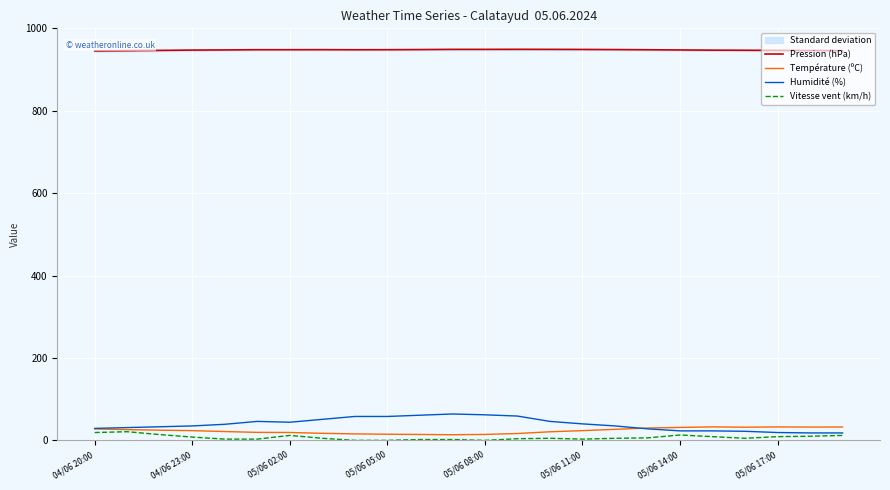

The value of Température (ºC) at 05/06 17:00 is 32.6. True or false?

True